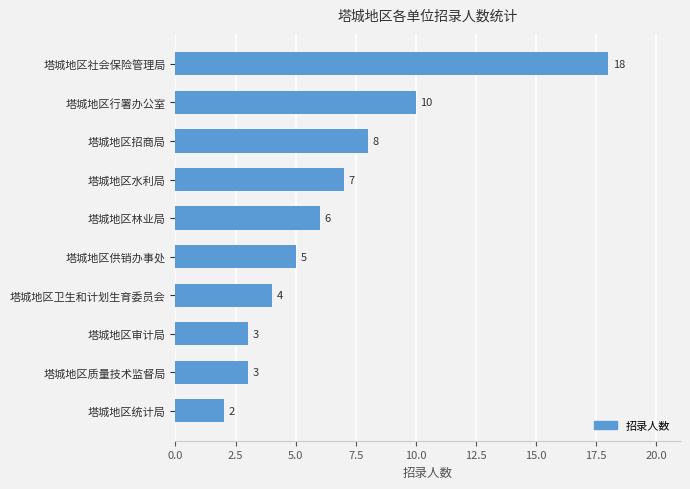

What is the average value?

7